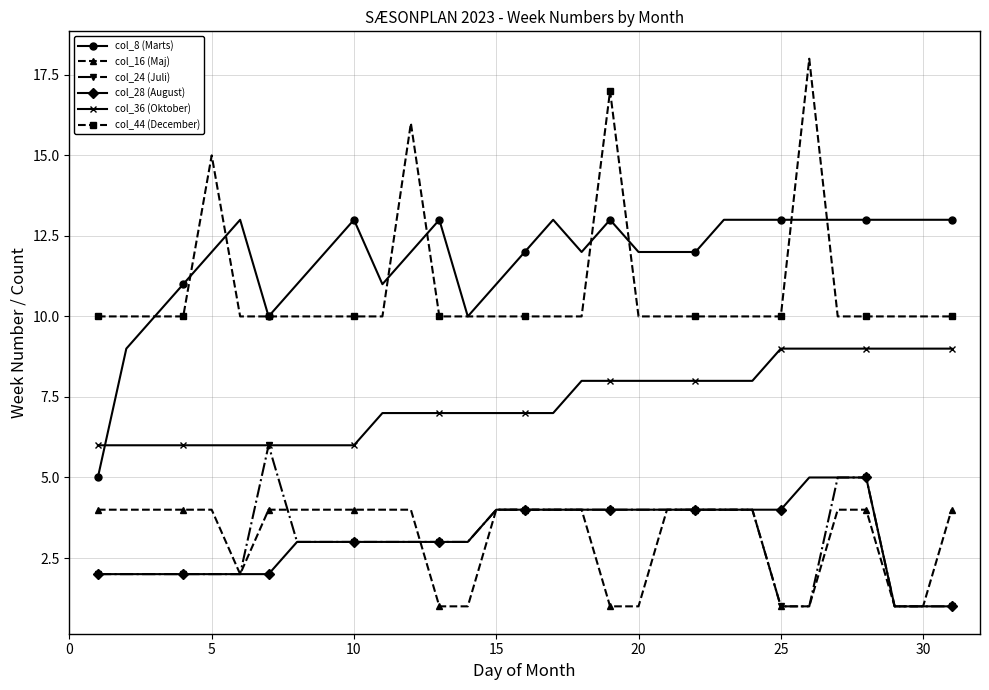

What is the value of the col_36 (Oktober) point at the 27th from the left?

9